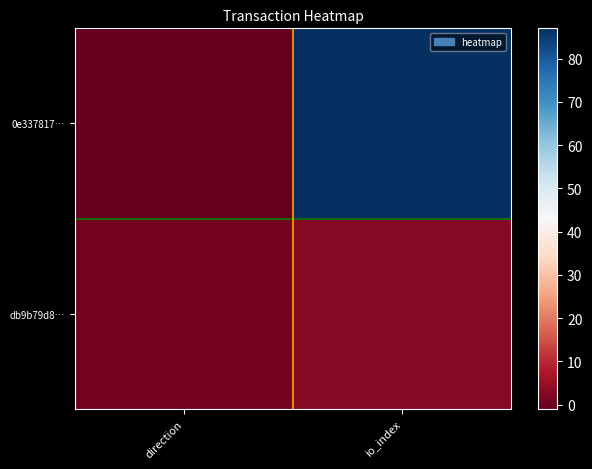

Which series has the widest spread of values?

0e337817…